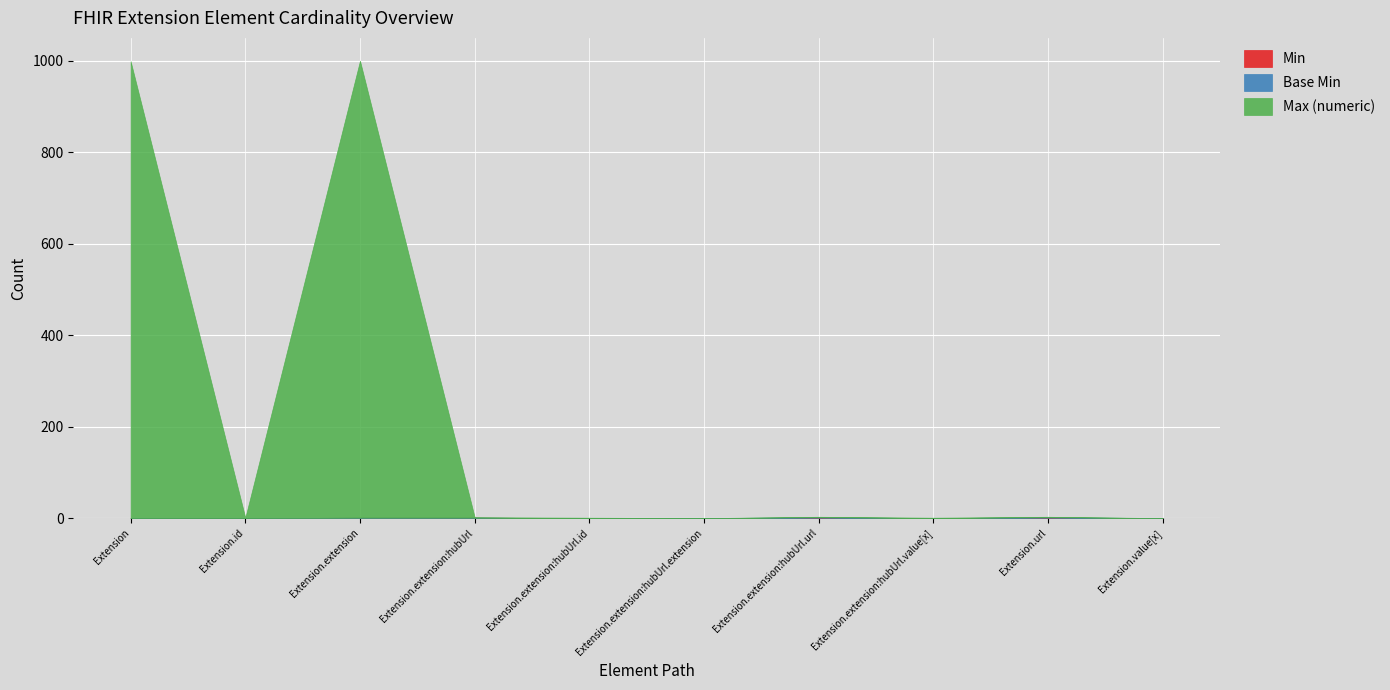

True or false: Min and Max (numeric) cross at least once.

False